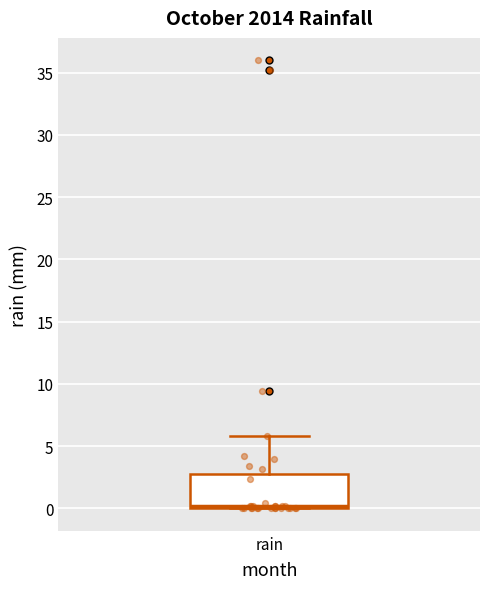

Transcribe this box plot: give where the median line is, the range the box spans, and where the two whiskers end, as read against the y-axis. The values are not printed on the chart, so give them approximately, as read against the axis.

median 0 (just above the box's lower edge), box 0 to 3, whiskers 0 to 6